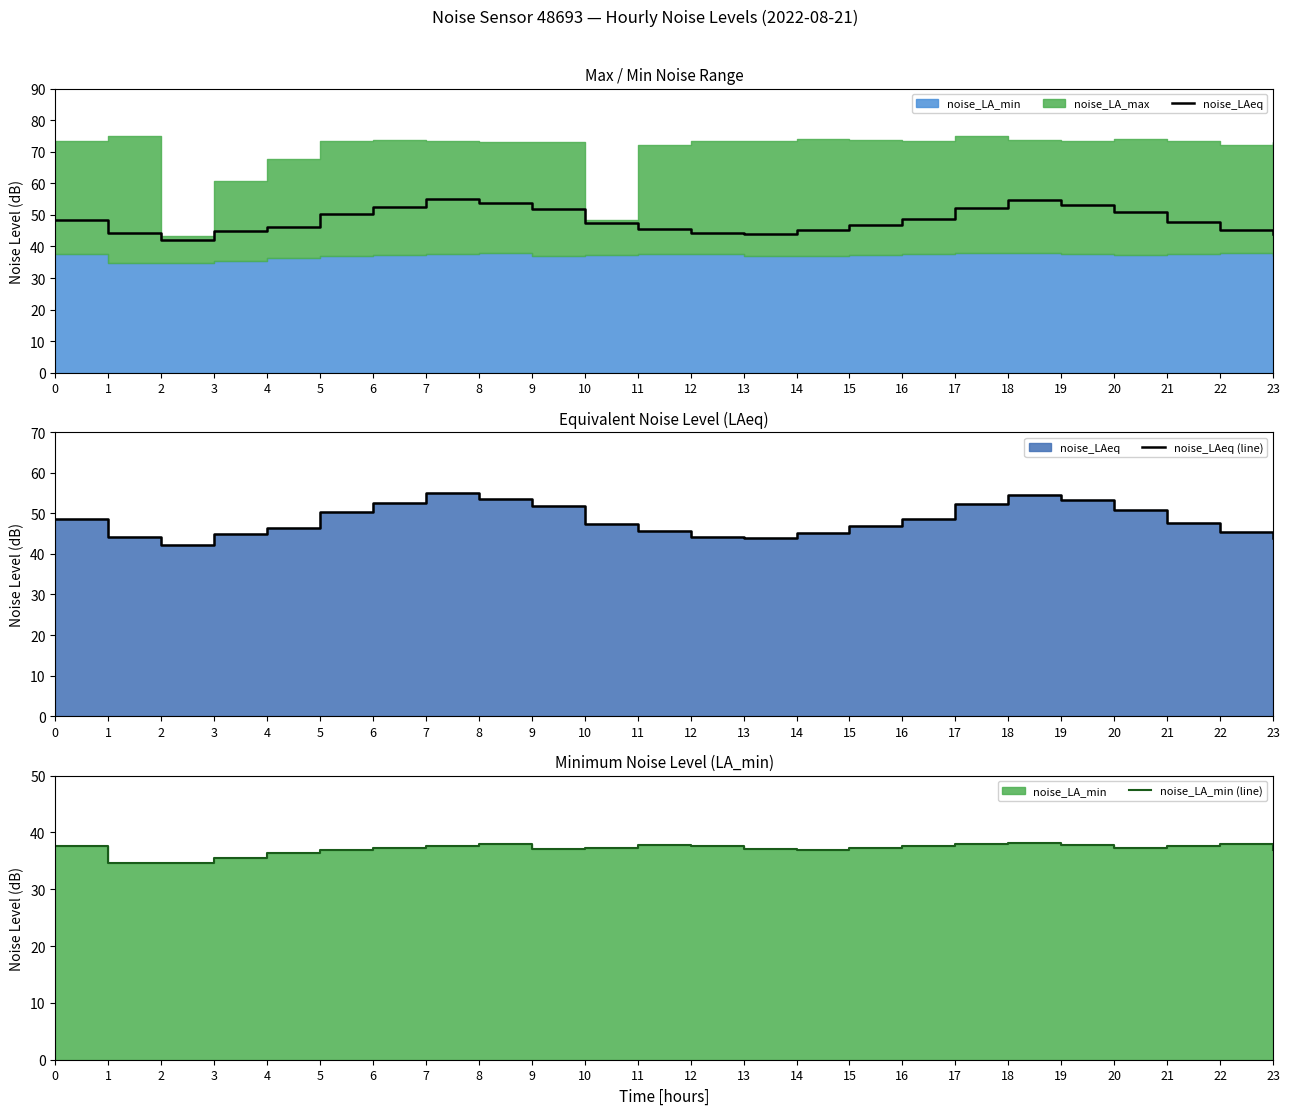

What is the approximate value of noise_LAeq (line) at 16?

48.7